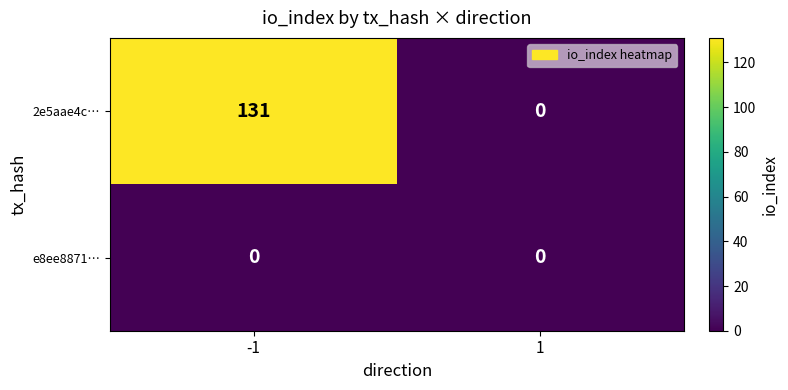

What is the difference between the maximum and minimum values in the 2e5aae4c… series?

131